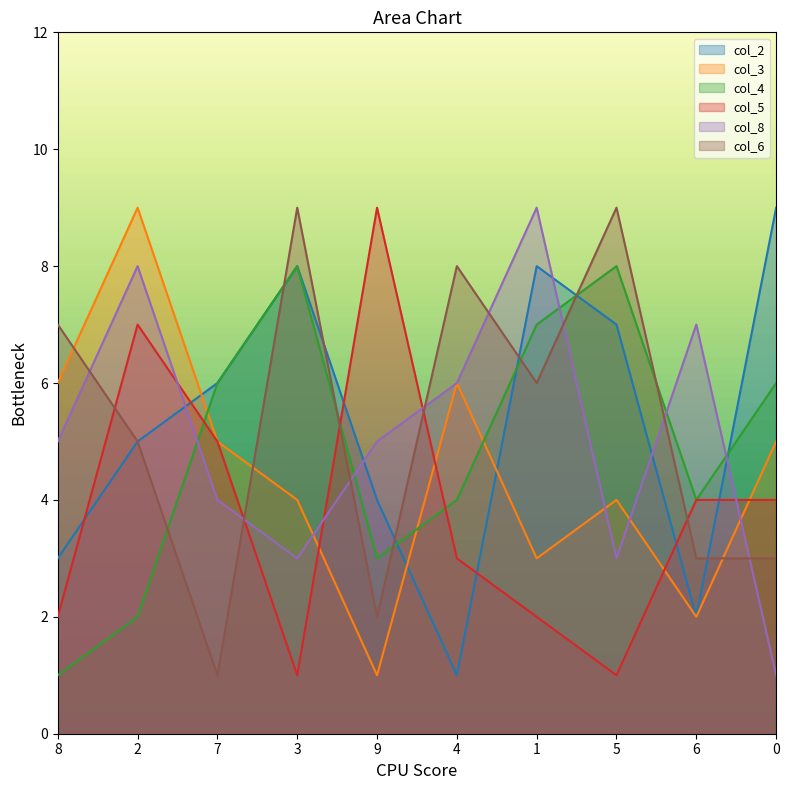

Which series has the widest spread of values?

col_2